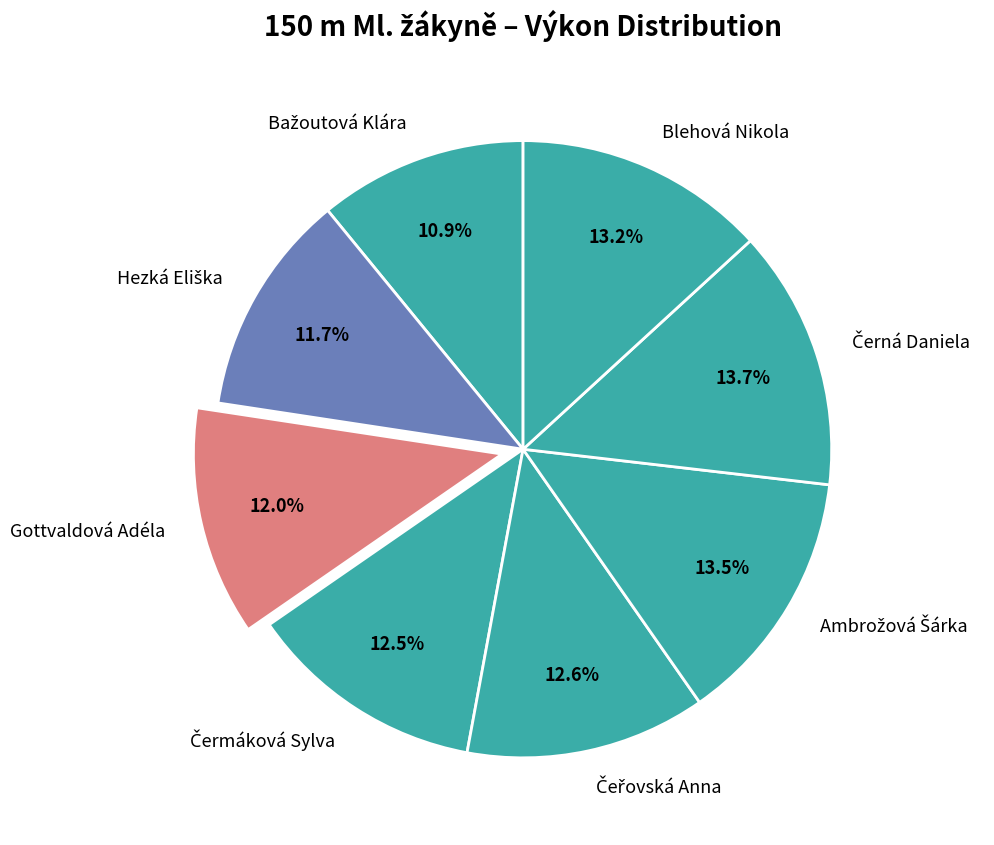

Is there a majority slice in this chart?

No